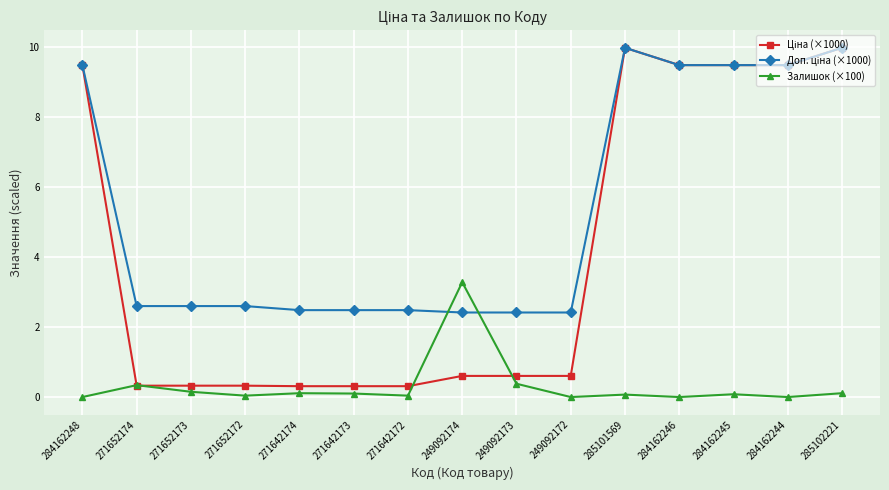

Is it true that Залишок (×100) equals 0.1 at 285101569?

True